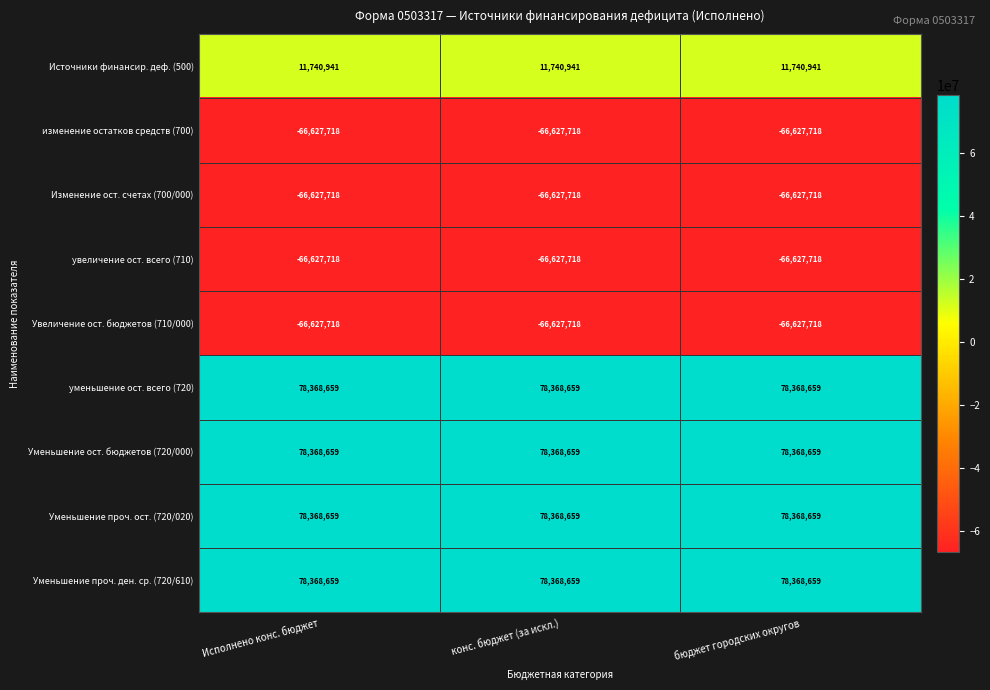

What is the spread (max minus min) of values at Исполнено конс. бюджет?

144996377